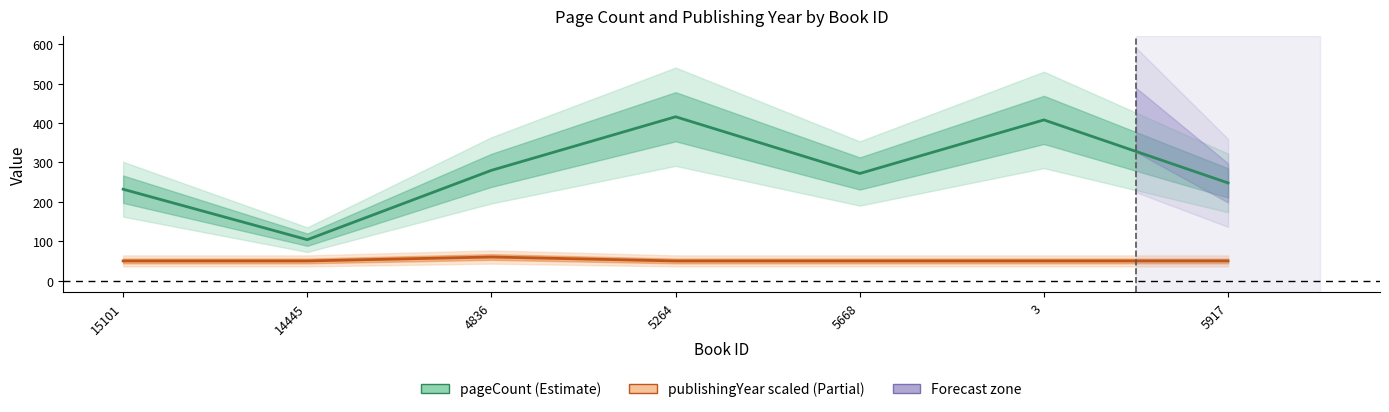

Does the chart have visible grid lines?

No